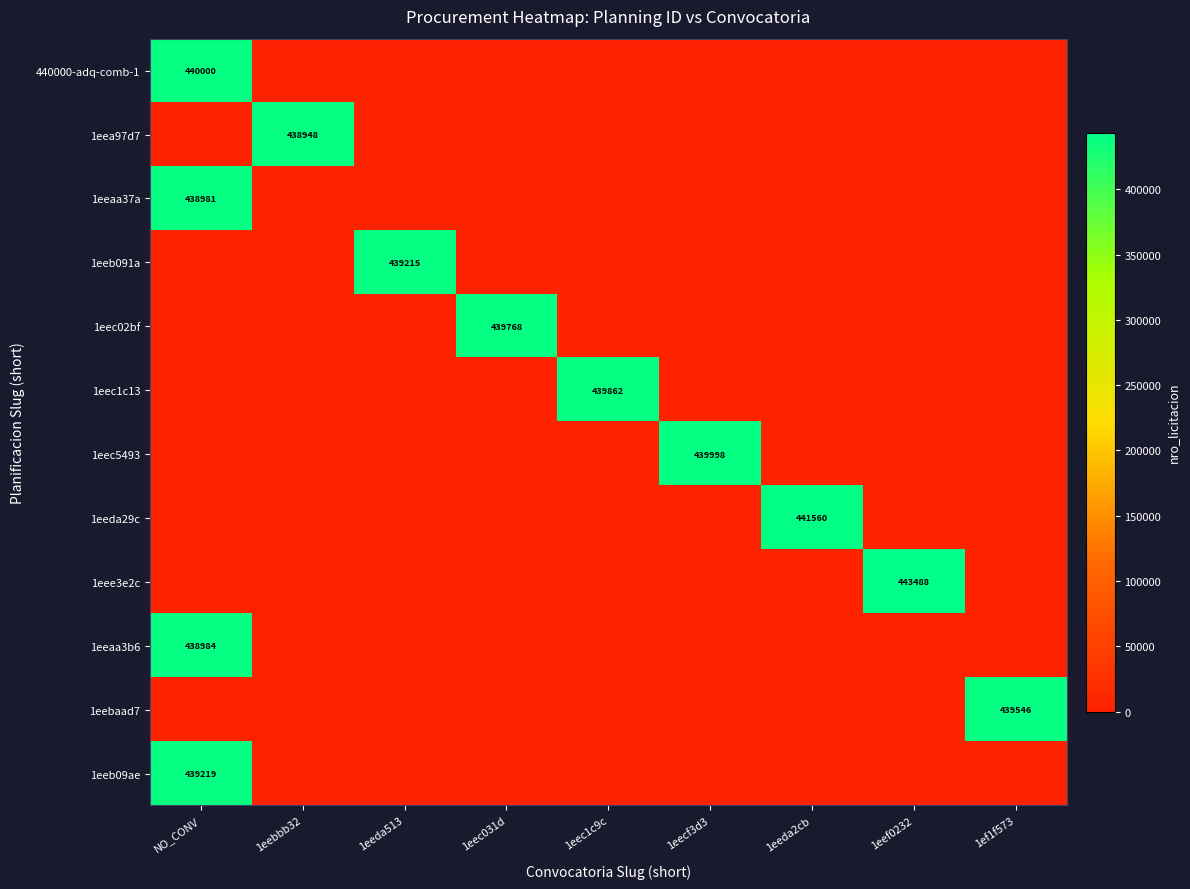

True or false: 1eec1c13 has a value of 267888 at 1eec1c9c.

False